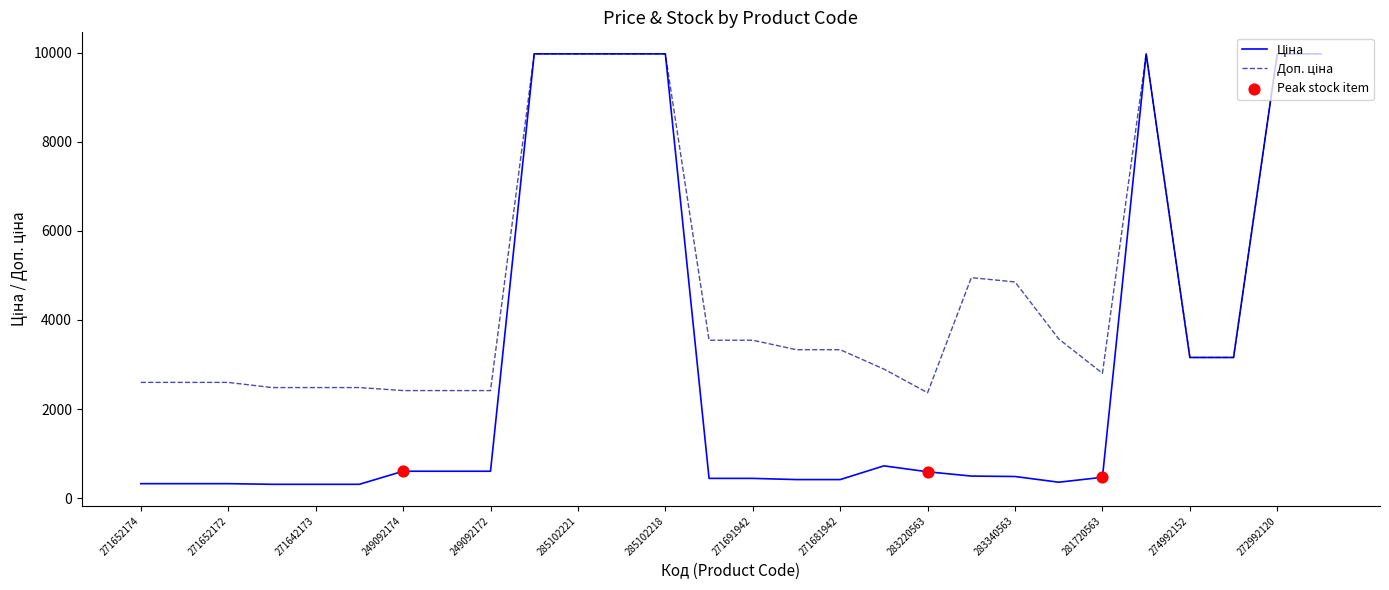

What is the minimum value shown in the chart?

310.3